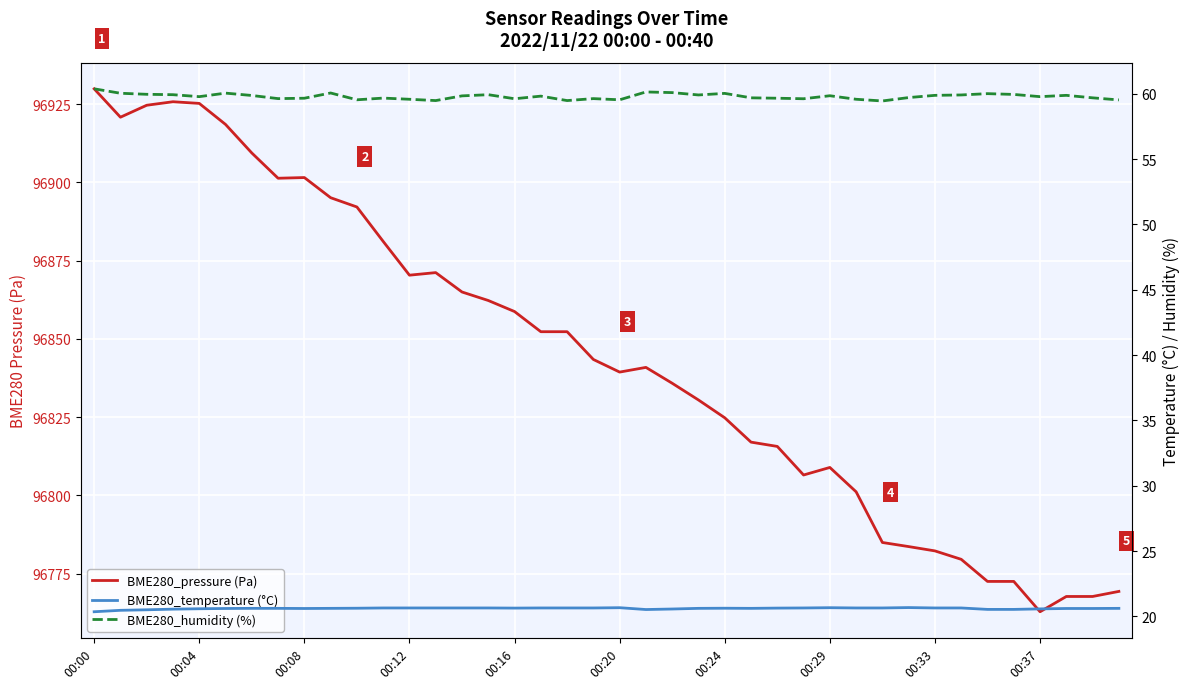

At which category does BME280_temperature (°C) reach its first local peak?

00:20